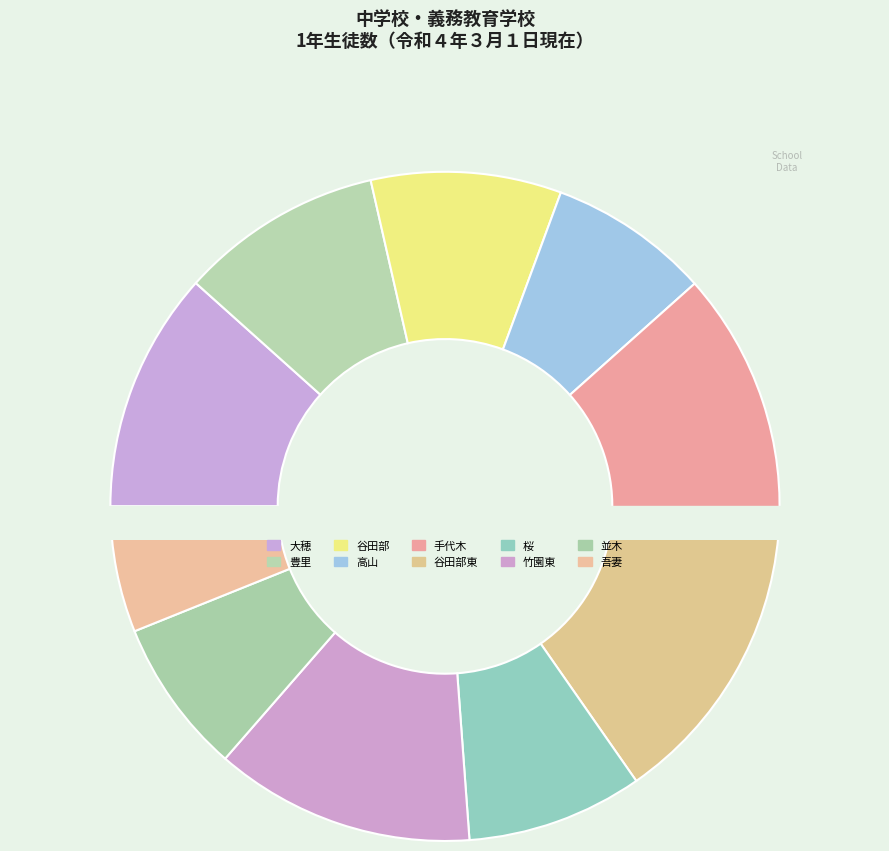

The 高山 slice represents 1% of the pie. True or false?

False